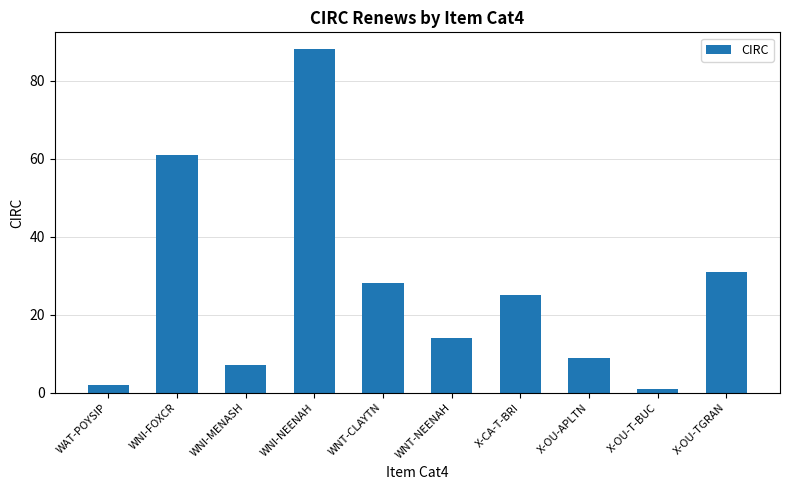

At which label is the value closest to 44?

X-OU-TGRAN